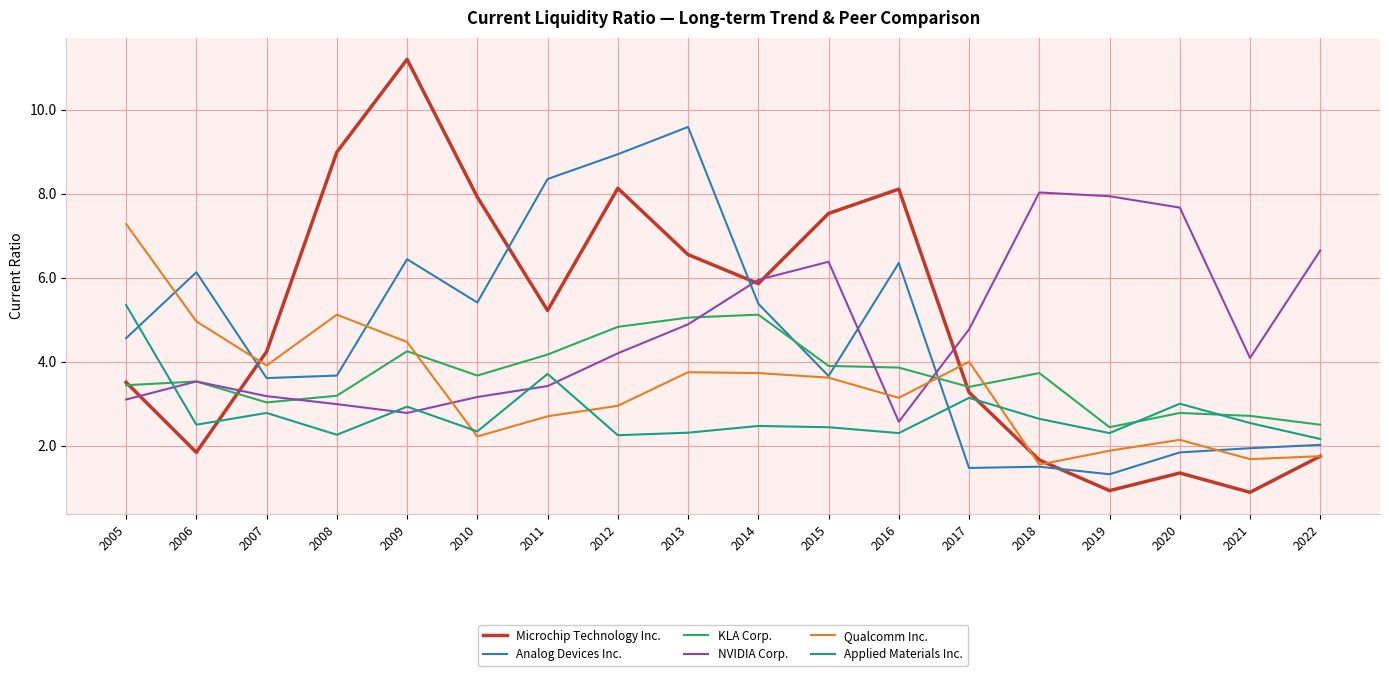

What is the sum of the KLA Corp. values at 2019 and 2013?

7.5